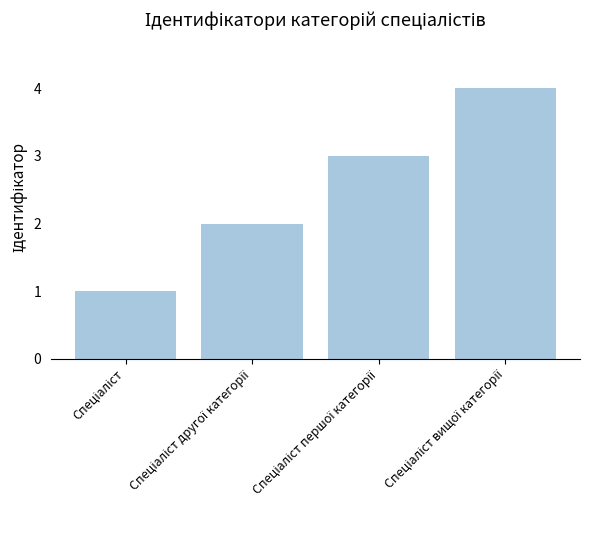

What is the difference between the maximum and minimum values?

3